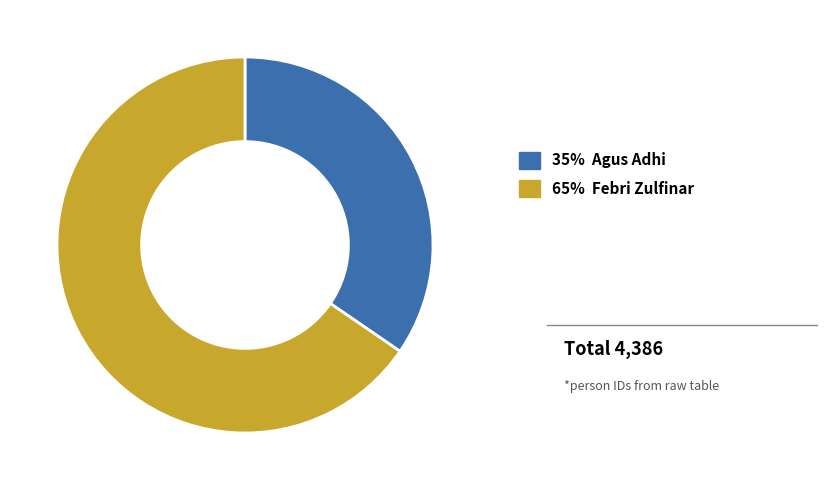

Do 65% Febri Zulfinar and 35% Agus Adhi together represent more than half of the pie?

Yes